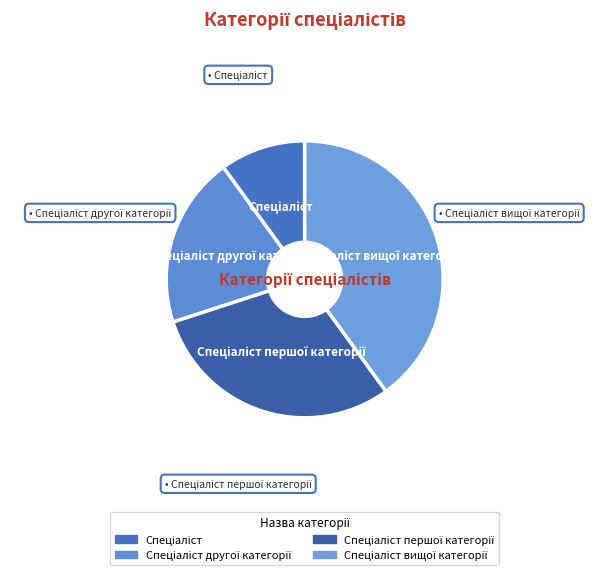

How many segments does this pie chart have?

4